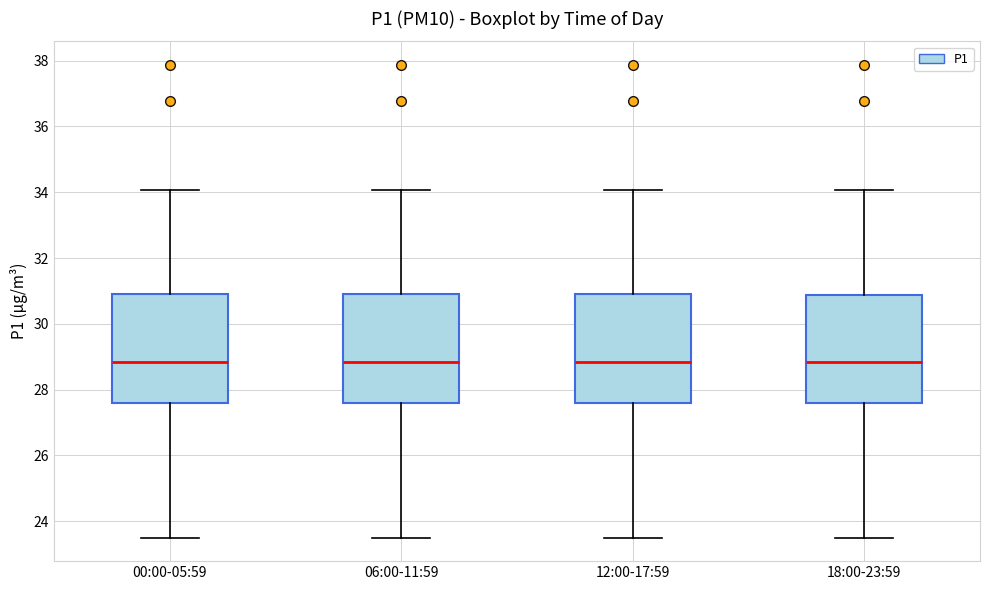

Reading left to right, transcribe this box plot: for each box, give where its median line is, the range the box spans, and where its two whiskers end, as read against the y-axis. The values are not printed on the chart, so give them approximately, as read against the axis.

00:00-05:59: median 28.8, box 27.6 to 31.0, whiskers 23.6 to 34.0
06:00-11:59: median 28.8, box 27.6 to 31.0, whiskers 23.6 to 34.0
12:00-17:59: median 28.8, box 27.6 to 31.0, whiskers 23.6 to 34.0
18:00-23:59: median 28.8, box 27.6 to 30.8, whiskers 23.6 to 34.0